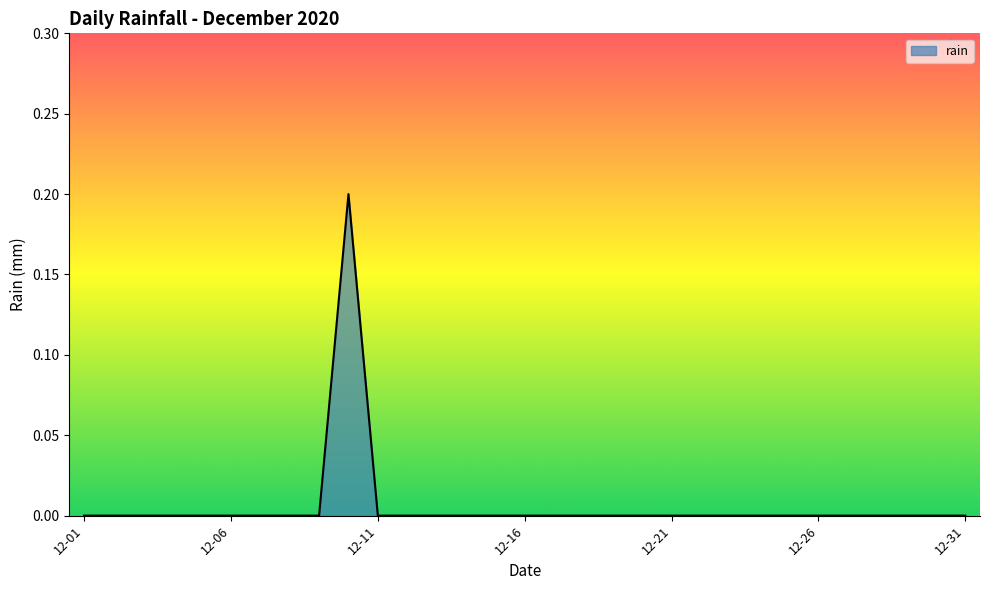

True or false: the data has more than 2 interior local peaks.

False